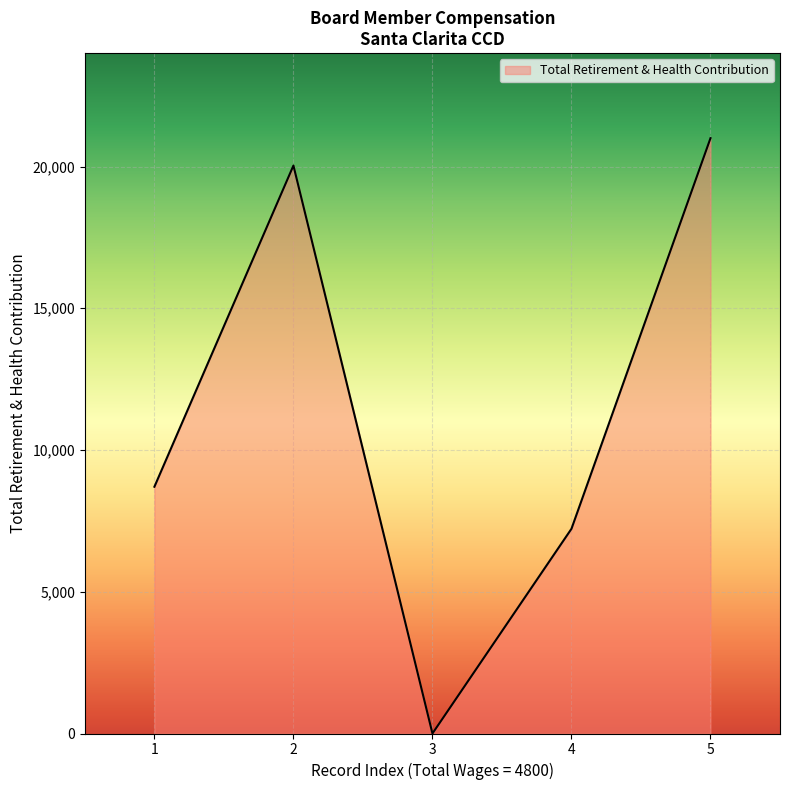

What is the average value?

11393